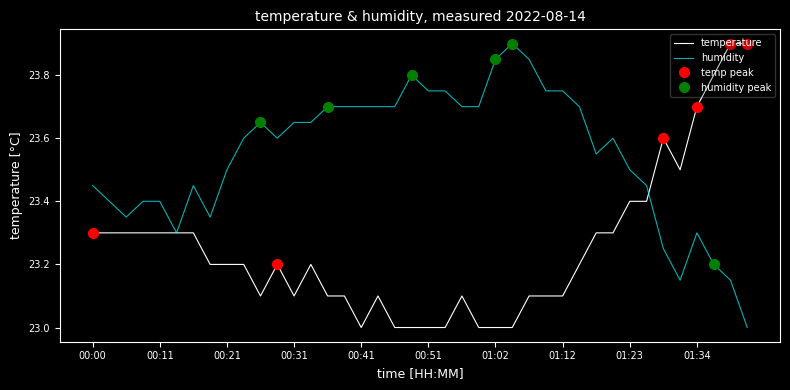

Reading left to right, list all the values displayed in this chart.

temperature: 23.3	23.3	23.3	23.3	23.3	23.3	23.3	23.2	23.2	23.2	23.1	23.2	23.1	23.2	23.1	23.1	23.0	23.1	23.0	23.0	23.0	23.0	23.1	23.0	23.0	23.0	23.1	23.1	23.1	23.2	23.3	23.3	23.4	23.4	23.6	23.5	23.7	23.8	23.9	23.9
humidity: 23.4	23.4	23.3	23.4	23.4	23.3	23.4	23.3	23.5	23.6	23.7	23.6	23.7	23.7	23.7	23.7	23.7	23.7	23.7	23.8	23.7	23.7	23.7	23.7	23.8	23.9	23.8	23.7	23.7	23.7	23.6	23.6	23.5	23.4	23.2	23.2	23.3	23.2	23.2	23.0